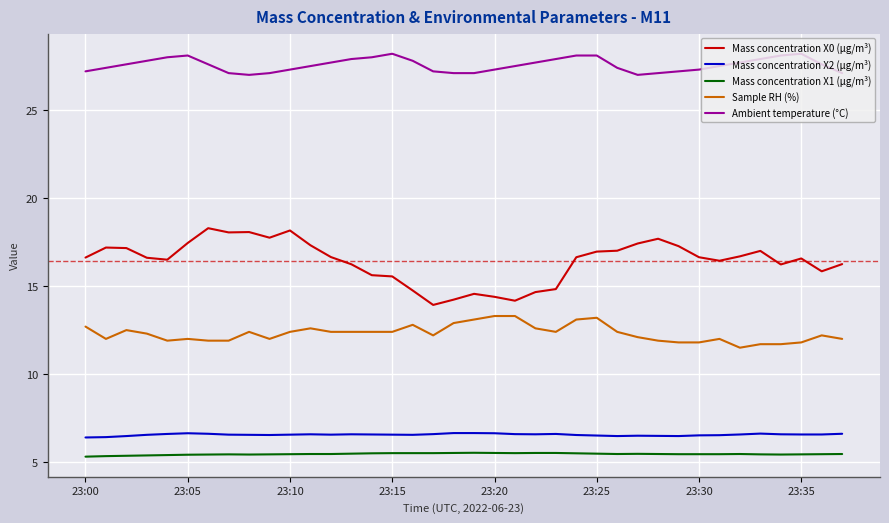

What is the minimum value shown in the chart?

5.3